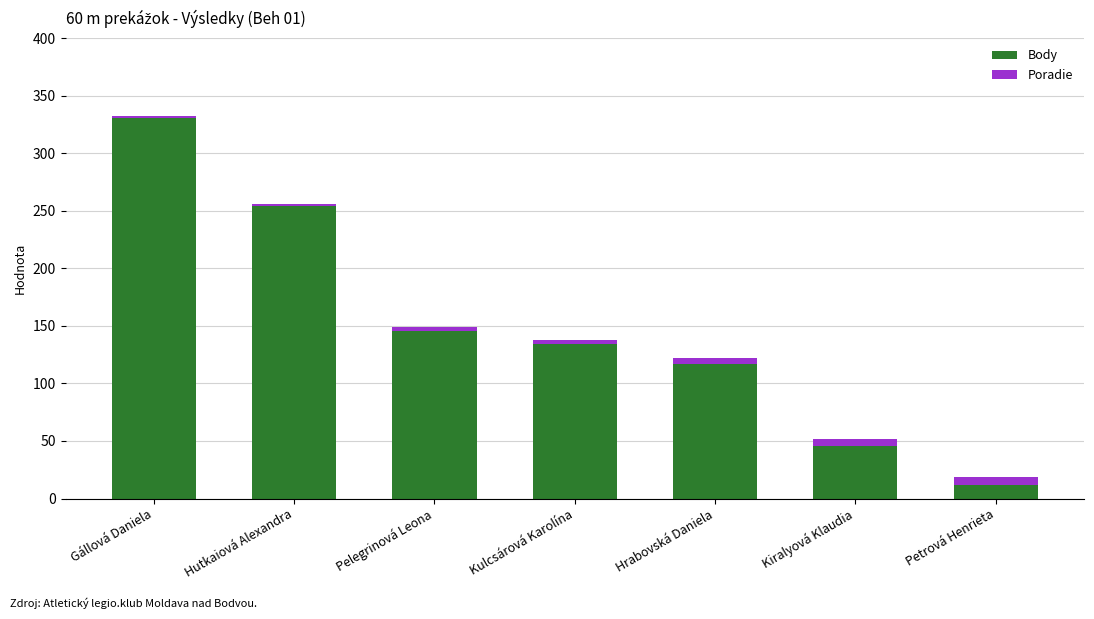

The Body series shows 48 at Hrabovská Daniela. True or false?

False